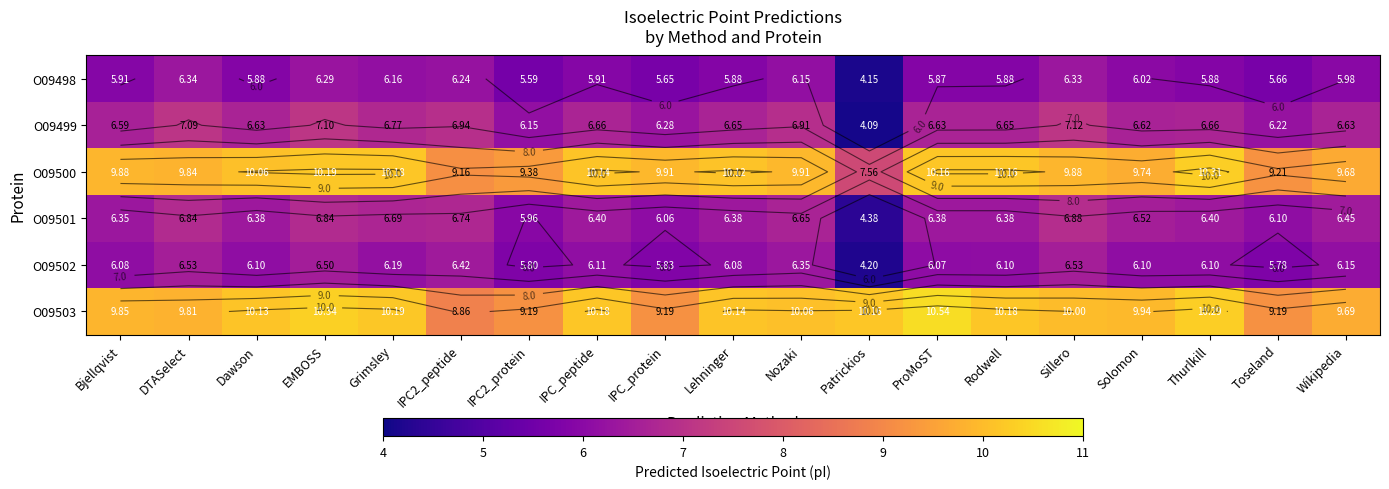

At EMBOSS, list the series in order from largest to smallest.

O09503, O09500, O09499, O09501, O09502, O09498